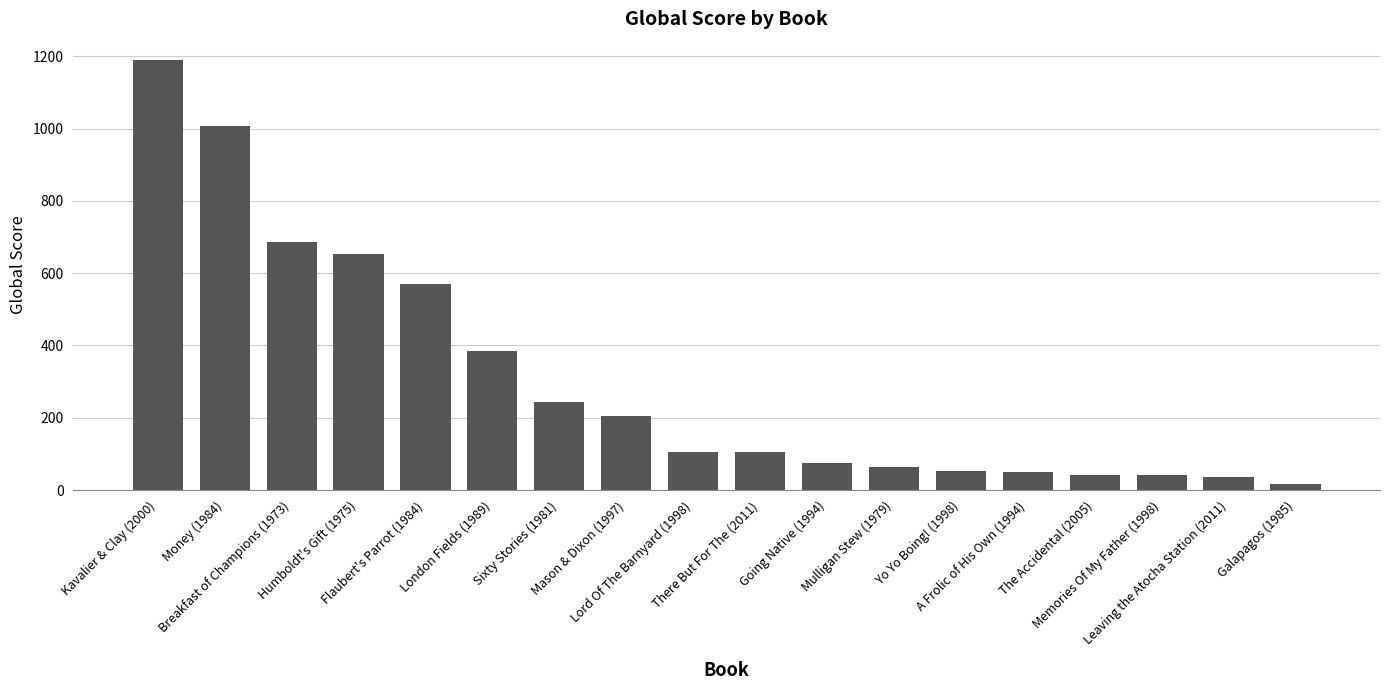

Which label corresponds to the smallest value in the chart?

Galapagos (1985)